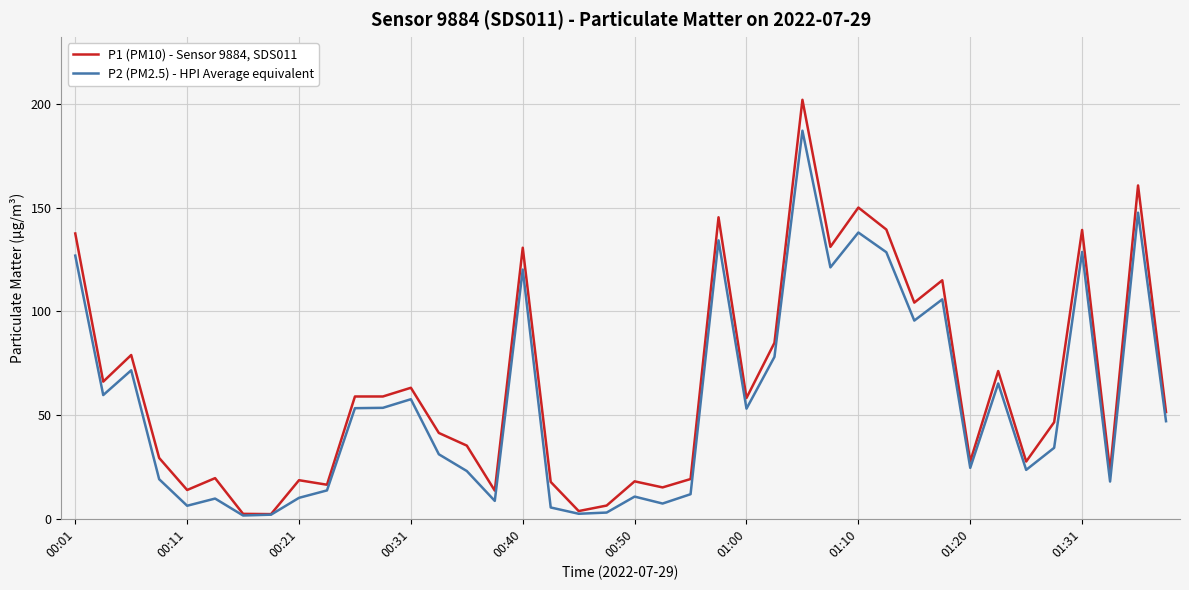

What is the highest value of the P2 (PM2.5) - HPI Average equivalent series?

187.1